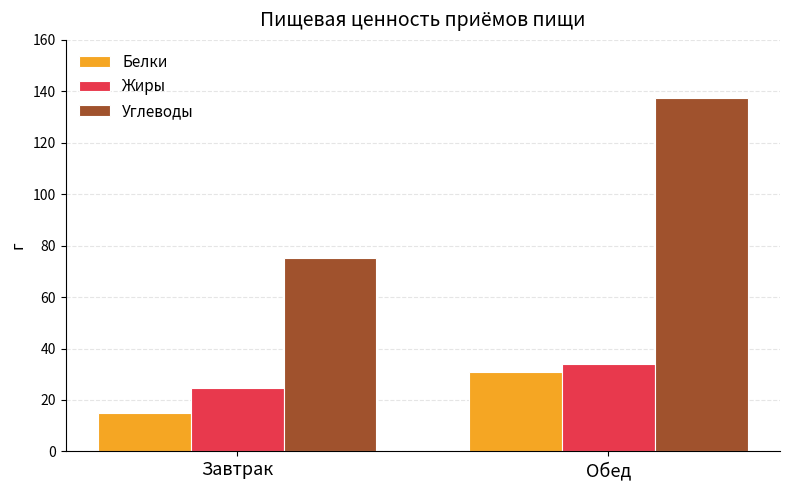

What is the total value across all series at Обед?

202.1